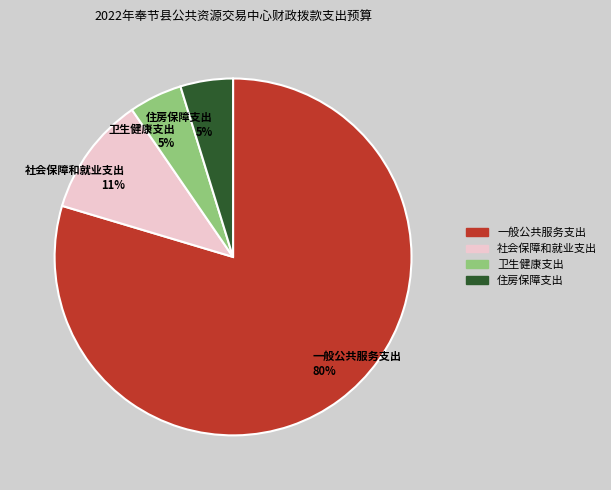

To the nearest percent, what is the average slice percentage?

25%